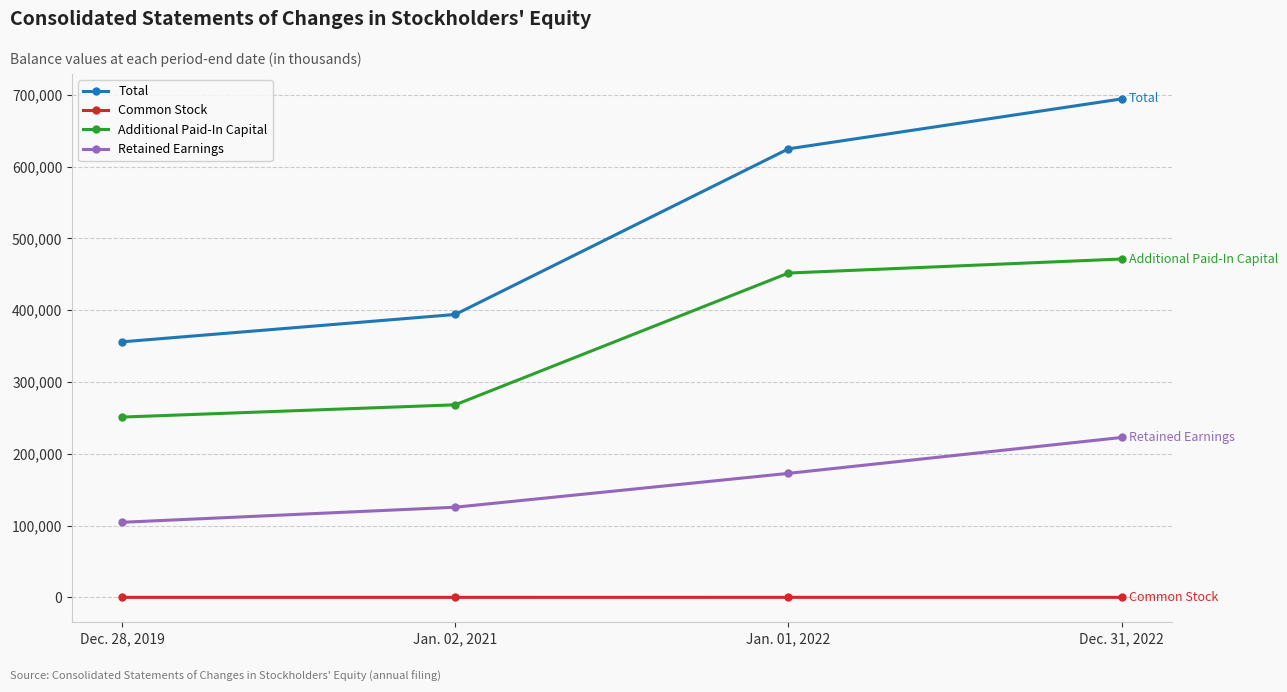

At which category is the sum across all series the highest?

Dec. 31, 2022